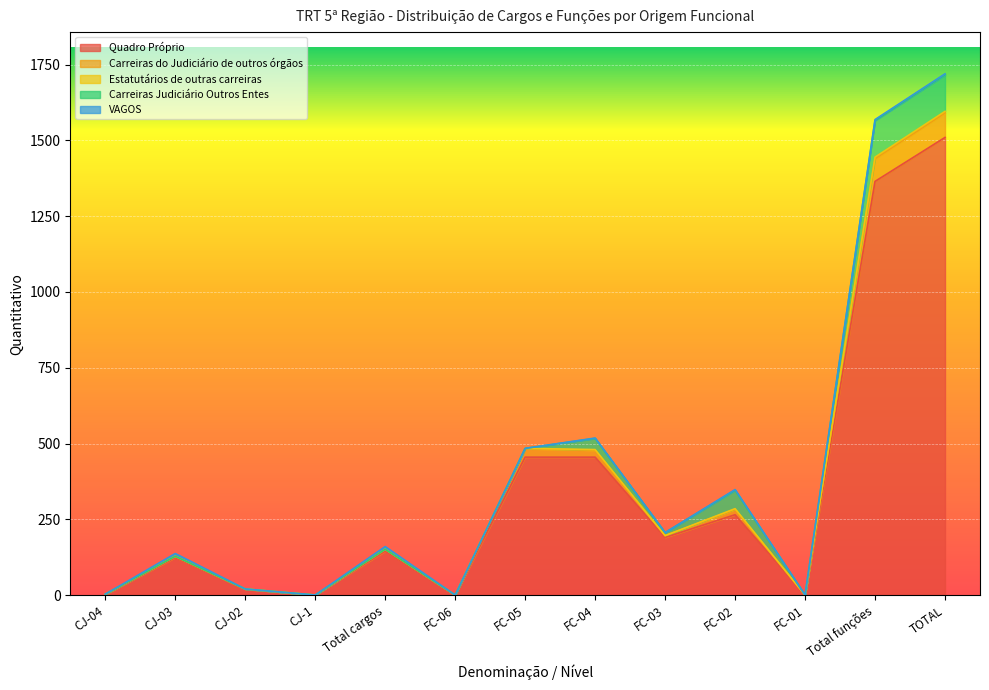

True or false: VAGOS and Quadro Próprio intersect in this chart.

False